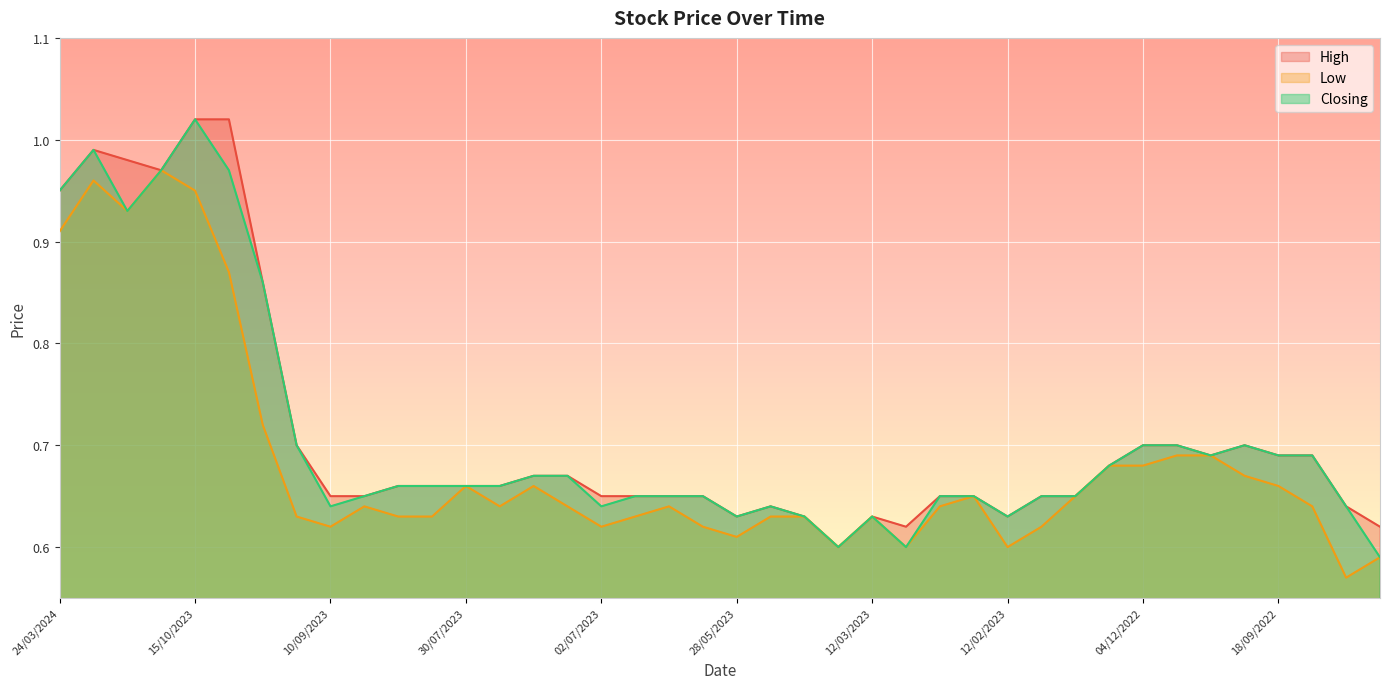

What is the label of the 6th point from the right?

09/10/2022